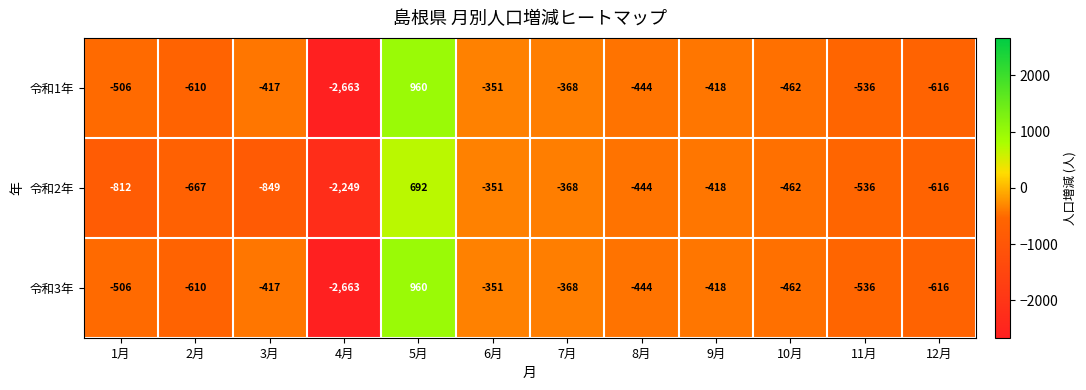

How many data points does each series have?

12